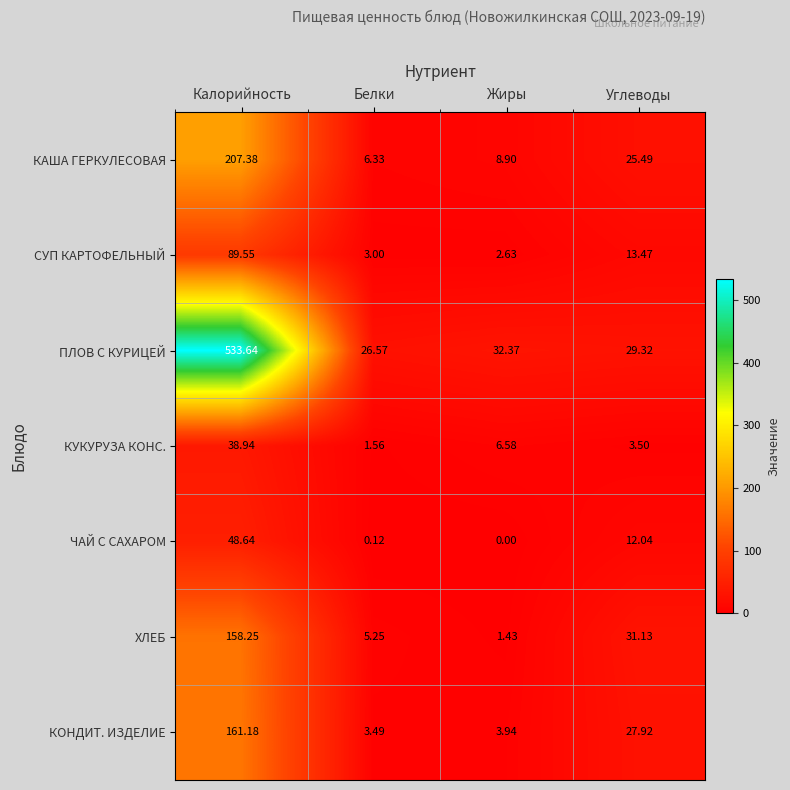

Which series has the largest total across all categories?

ПЛОВ С КУРИЦЕЙ